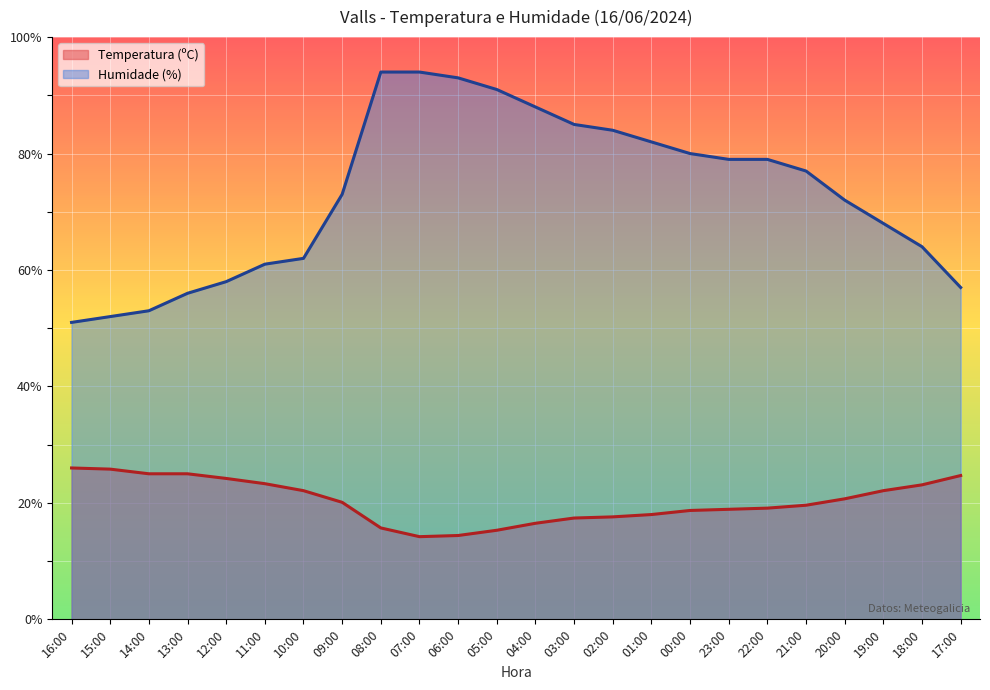

How many lines are shown in the chart?

2